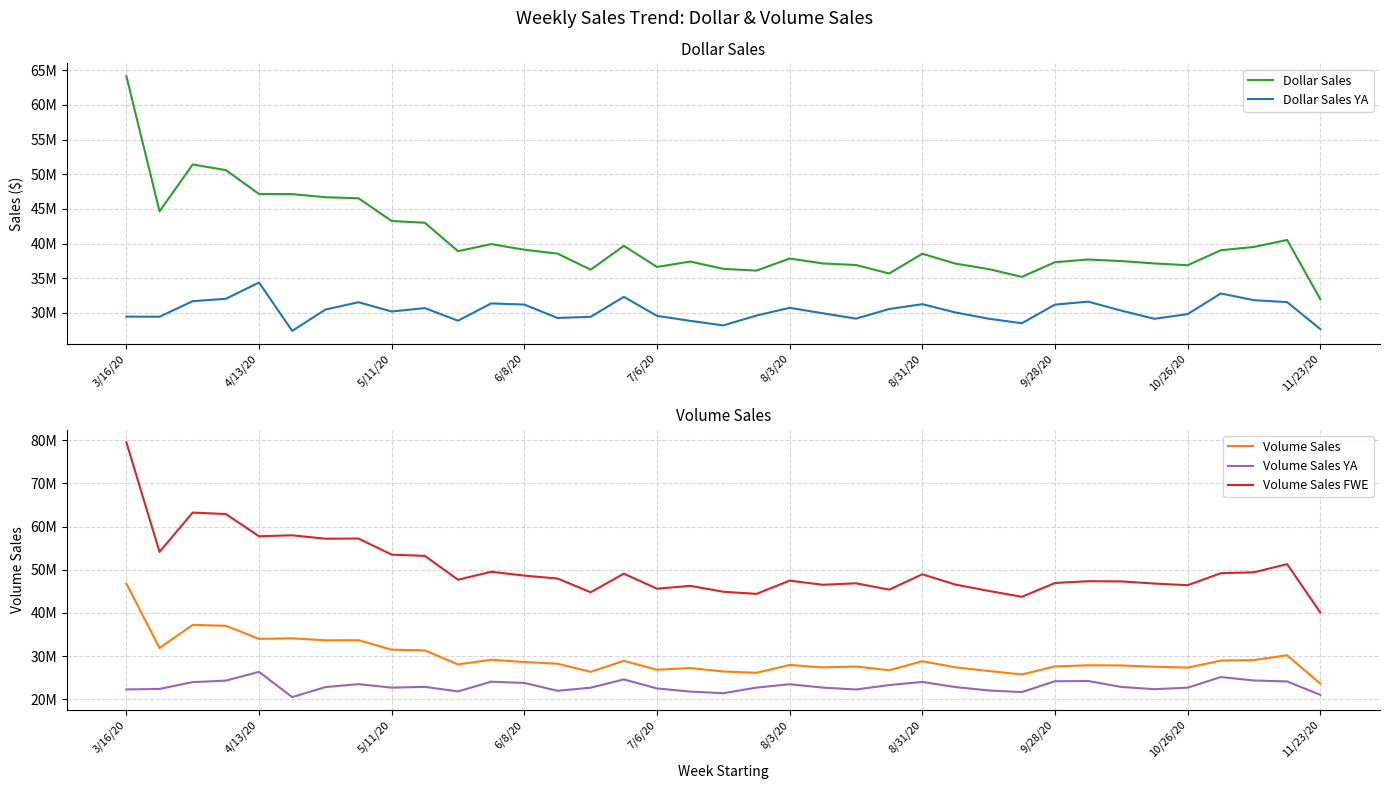

The Volume Sales YA series shows 23759767.4 at 6/8/20. True or false?

True